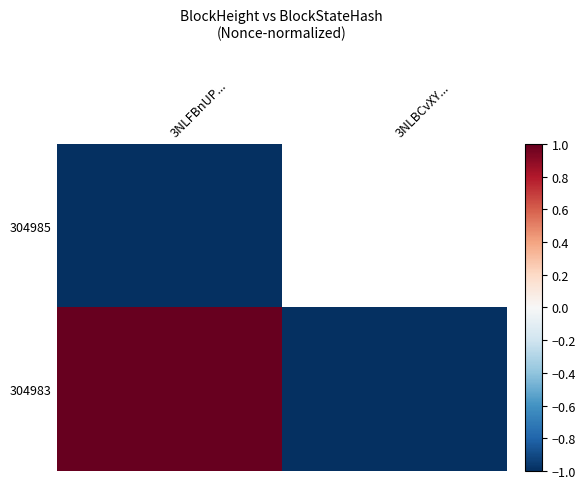

At which label does 304983 reach its peak?

3NLFBnUP...